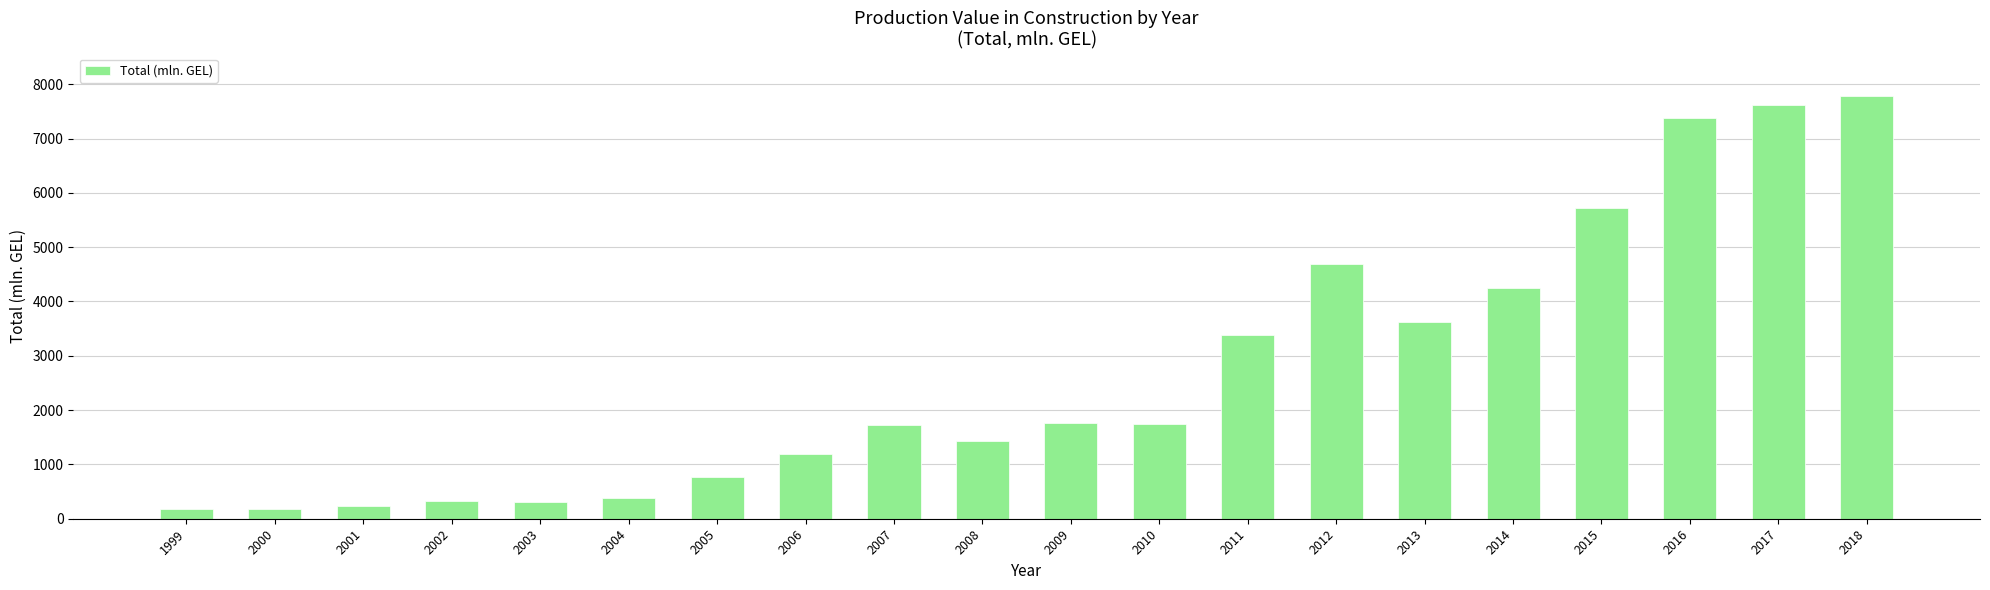

How many data points are less than 1746?

10